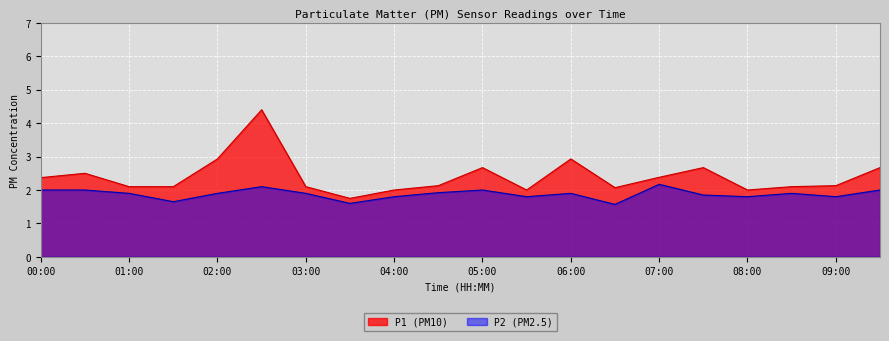

True or false: P1 and P2 cross at least once.

False